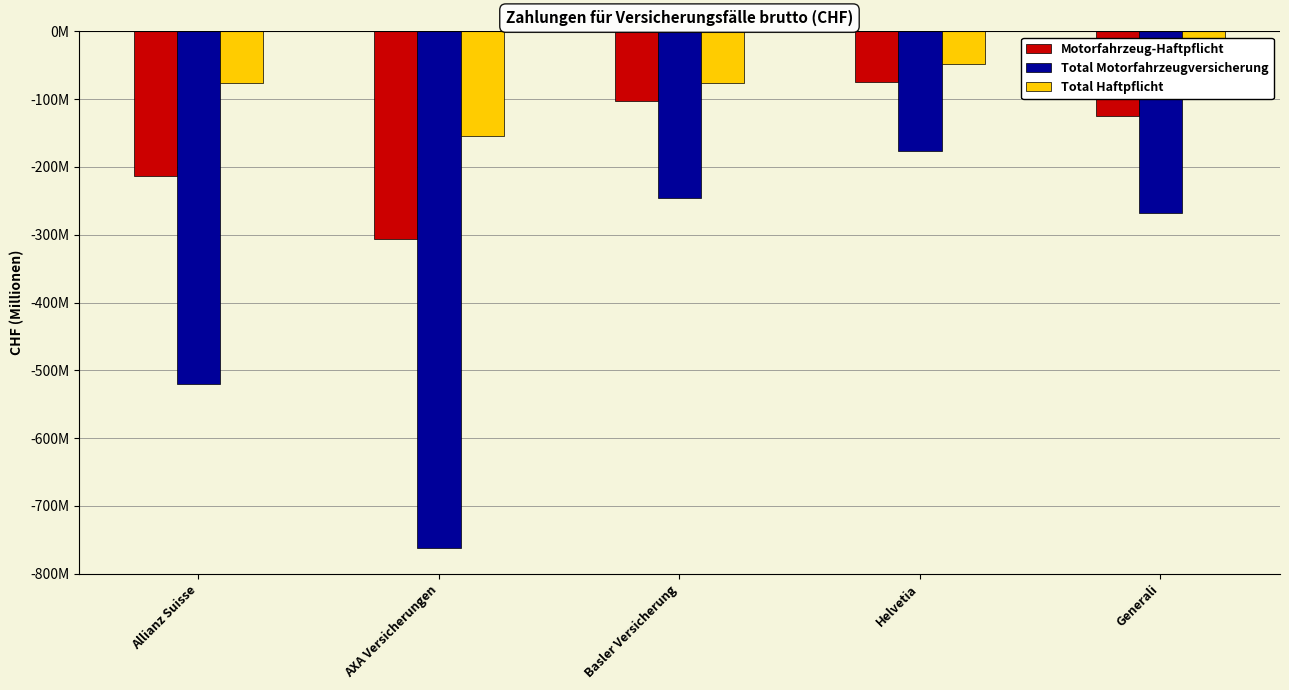

At how many categories does at least one series exceed -37787032?

1